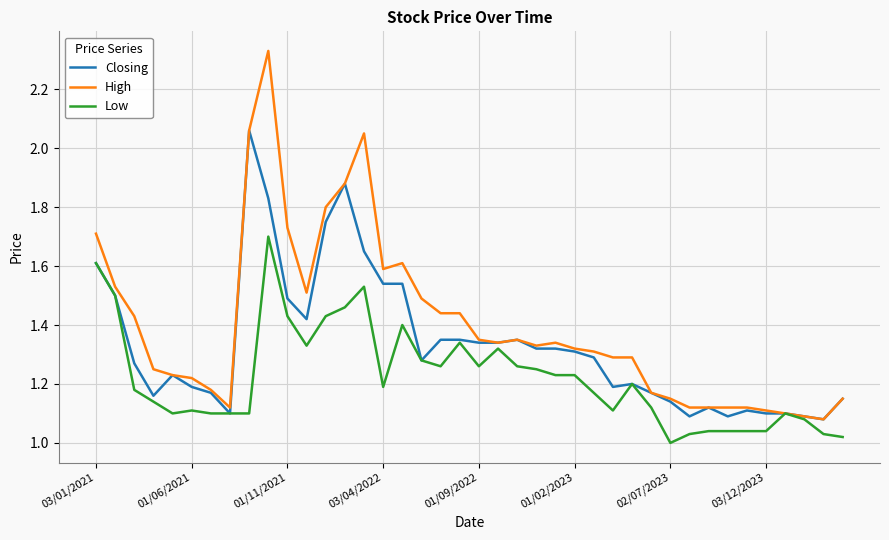

Which series has the largest range (max minus min)?

High